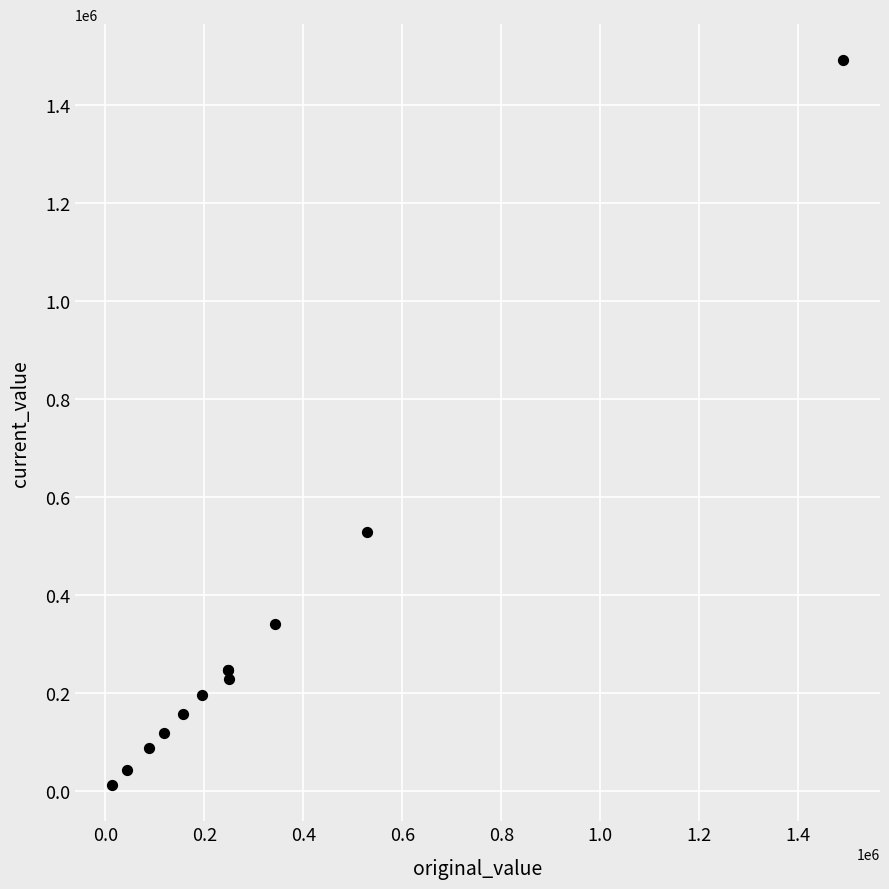

What Y value in the scatter plot is closest to 751870?

529500.0